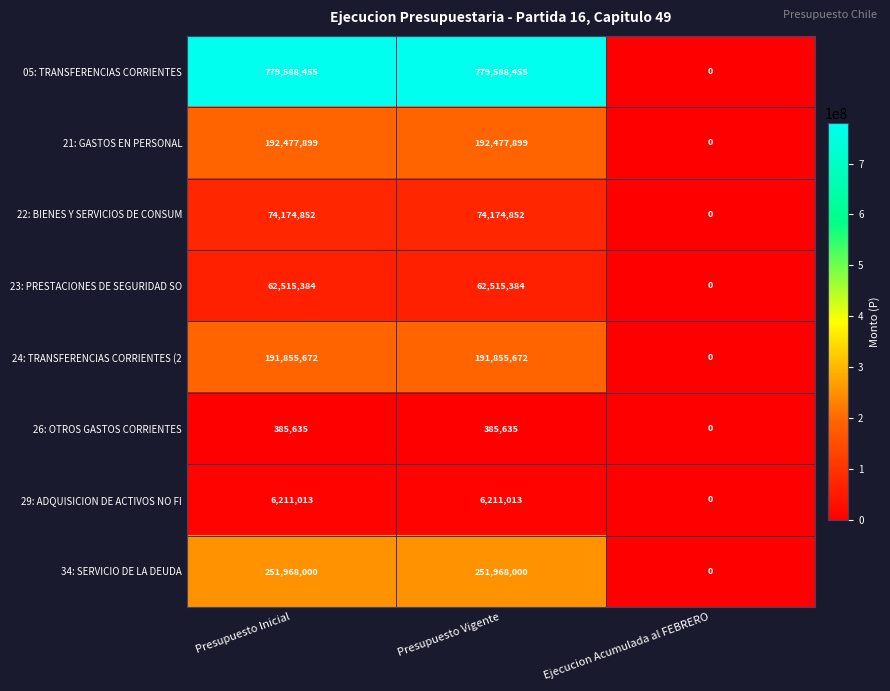

Rank the series at Presupuesto Inicial from lowest to highest value.

26: OTROS GASTOS CORRIENTES, 29: ADQUISICION DE ACTIVOS NO FI, 23: PRESTACIONES DE SEGURIDAD SO, 22: BIENES Y SERVICIOS DE CONSUM, 24: TRANSFERENCIAS CORRIENTES (2, 21: GASTOS EN PERSONAL, 34: SERVICIO DE LA DEUDA, 05: TRANSFERENCIAS CORRIENTES